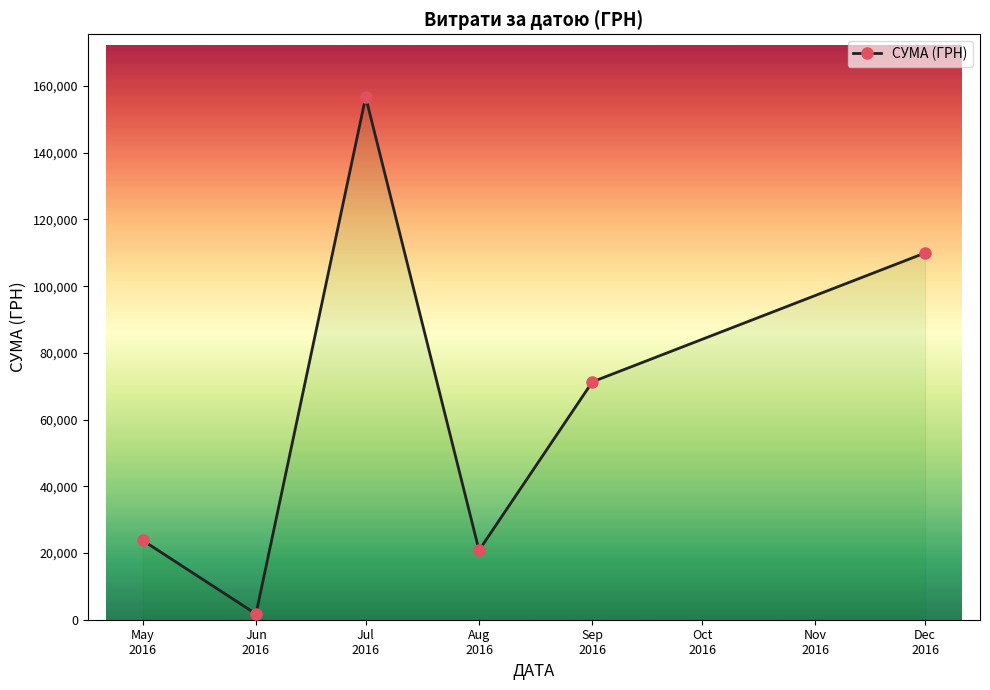

Reading left to right, transcribe all the data shown in this chart.

23794.2	1735.0	156699.6	20806.7	71317.2	109956.0